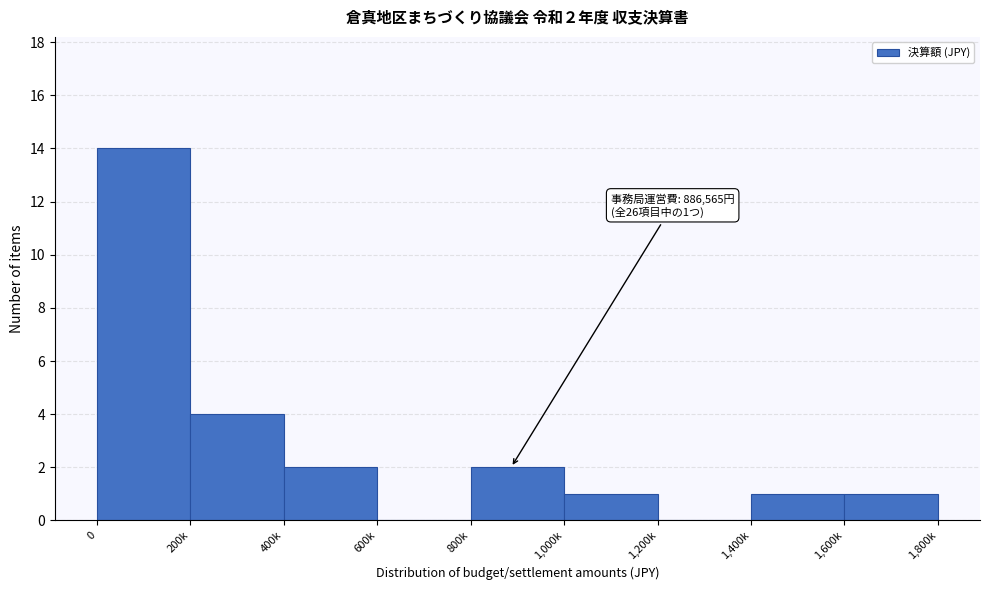

Reading right to left, what are all the values shown in this chart?

1,600k=1	1,400k=1	1,200k=0	1,000k=1	800k=2	600k=0	400k=2	200k=4	0=14